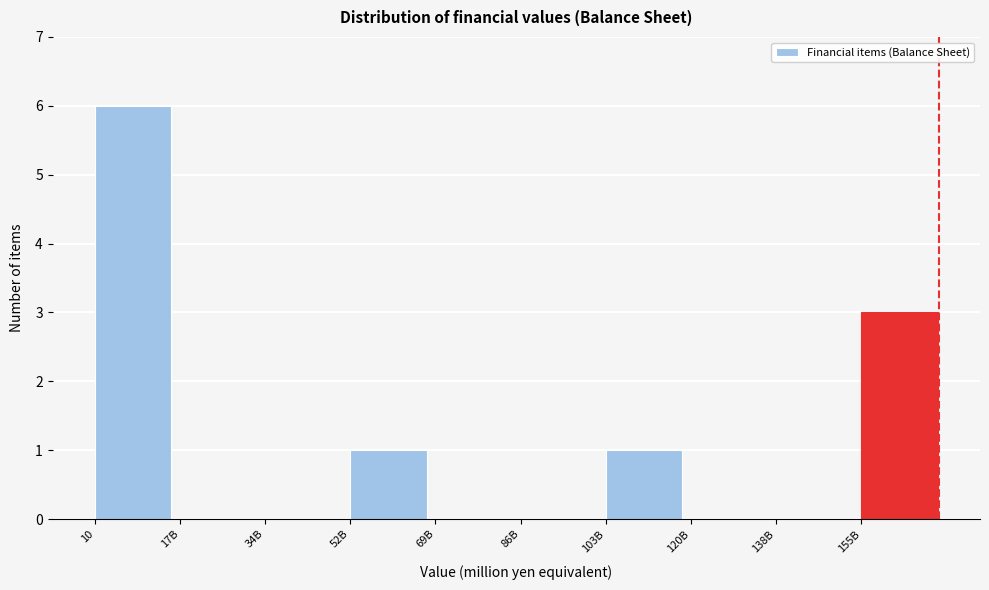

Reading right to left, what are all the values shown in this chart?

155B=3	138B=0	120B=0	103B=1	86B=0	69B=0	52B=1	34B=0	17B=0	10=6